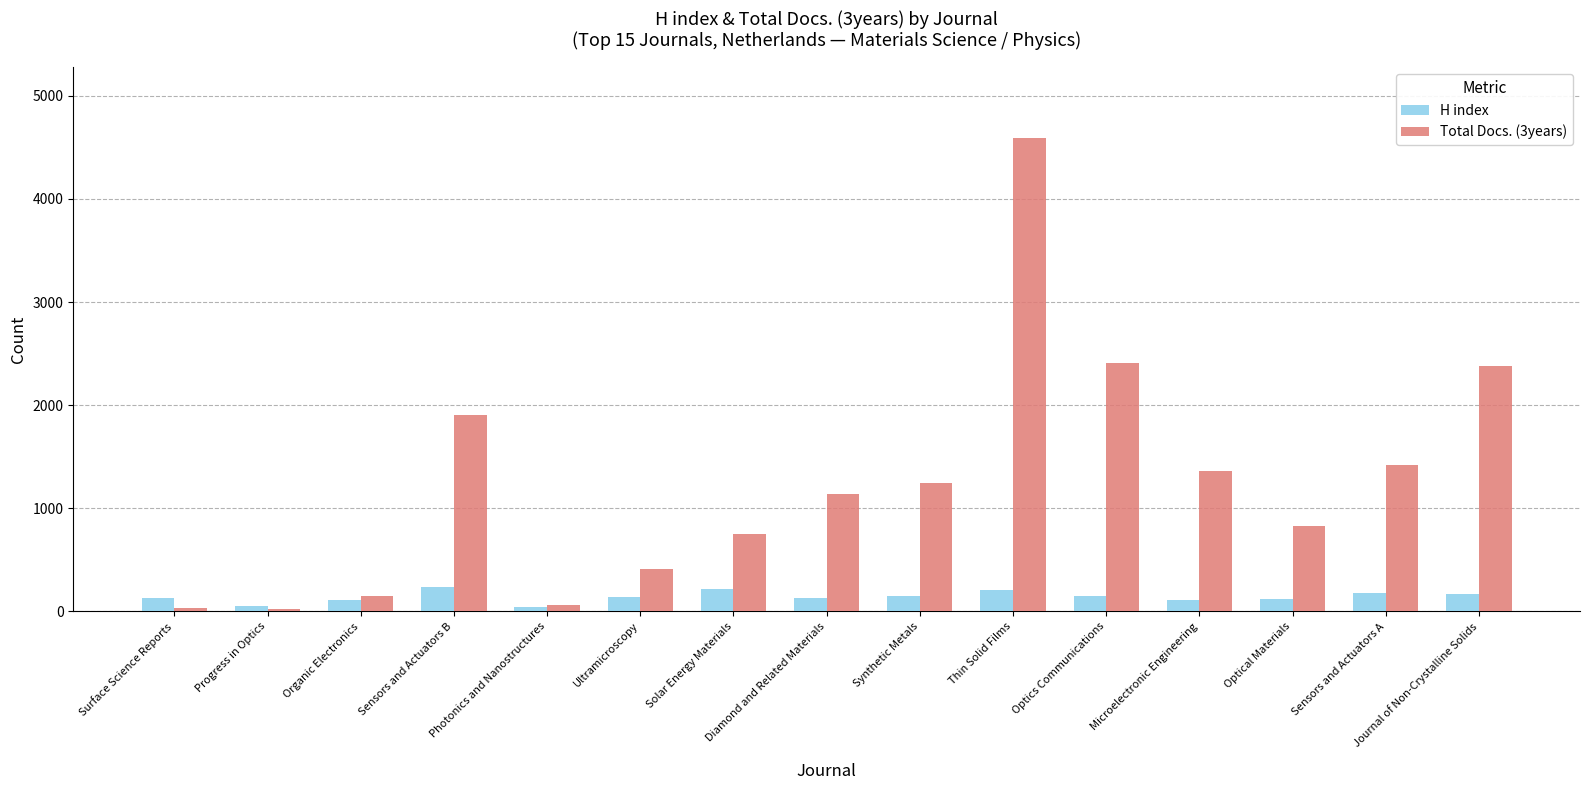

Does the chart contain stacked bars?

No